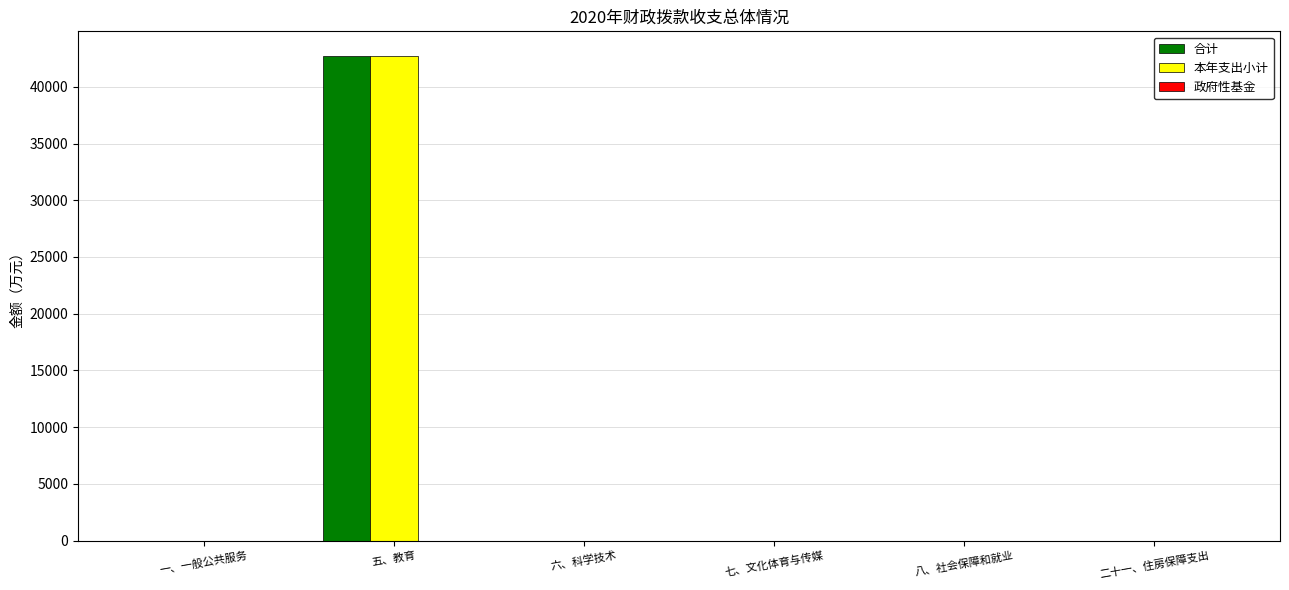

What is the maximum value shown in the chart?

42751.6